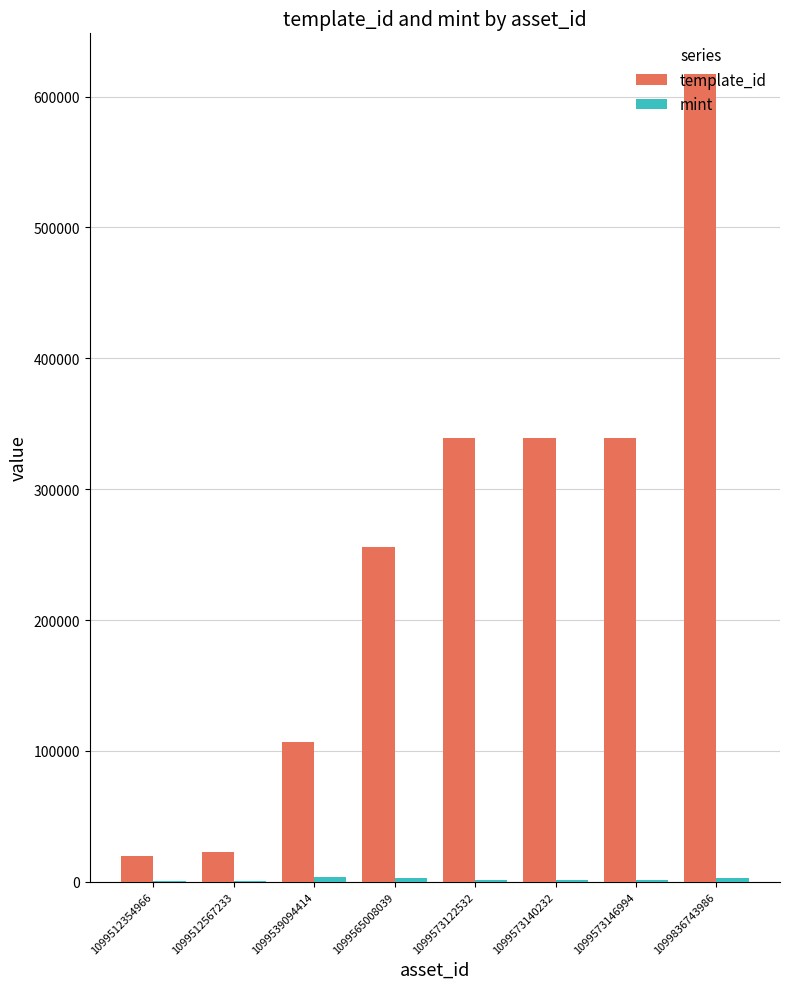

What is the spread (max minus min) of values at 1099573140232?

338195